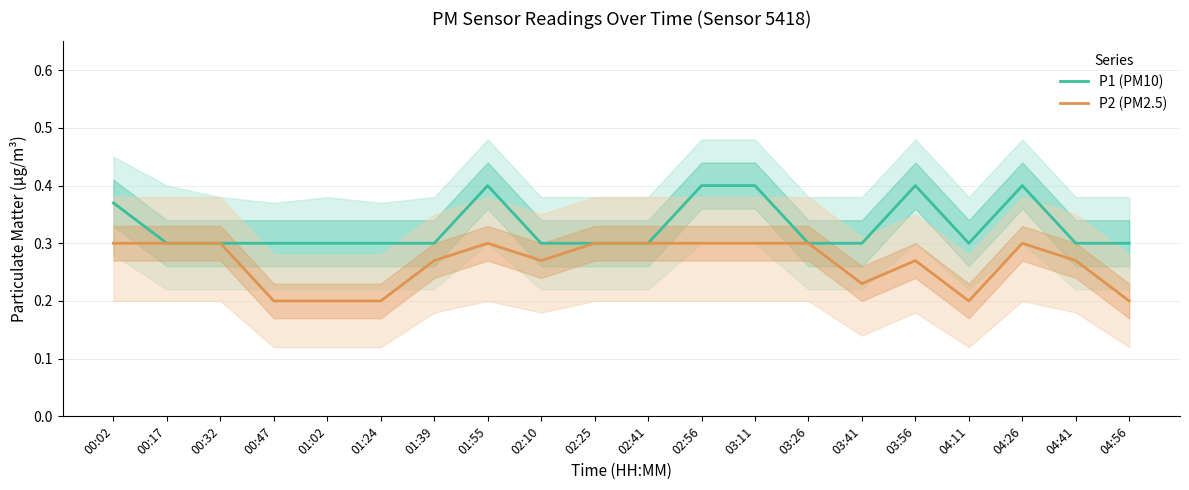

At which label does P2 (PM2.5) reach its minimum?

00:47